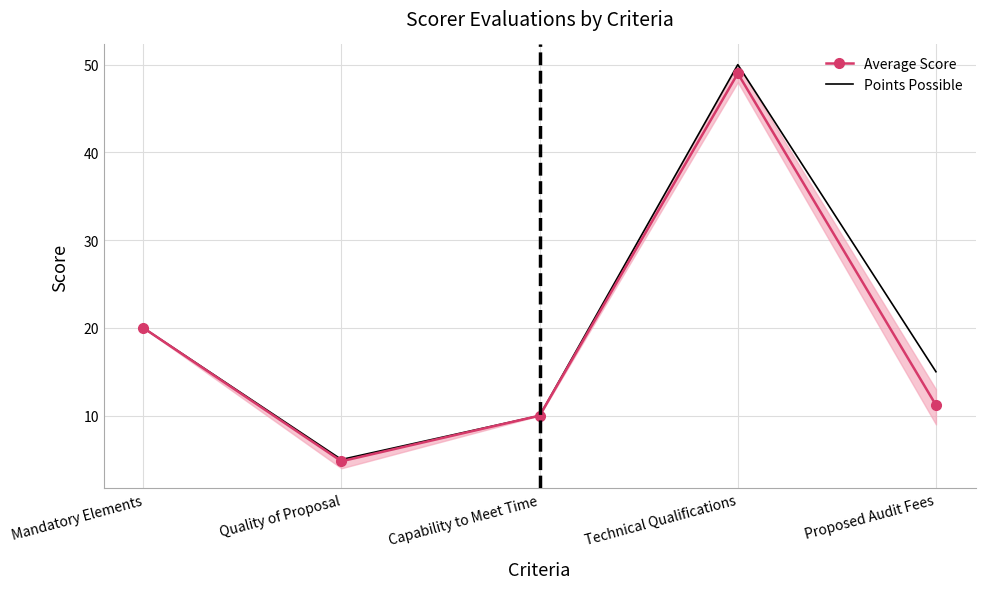

What is the label of the 4th point from the left?

Technical Qualifications